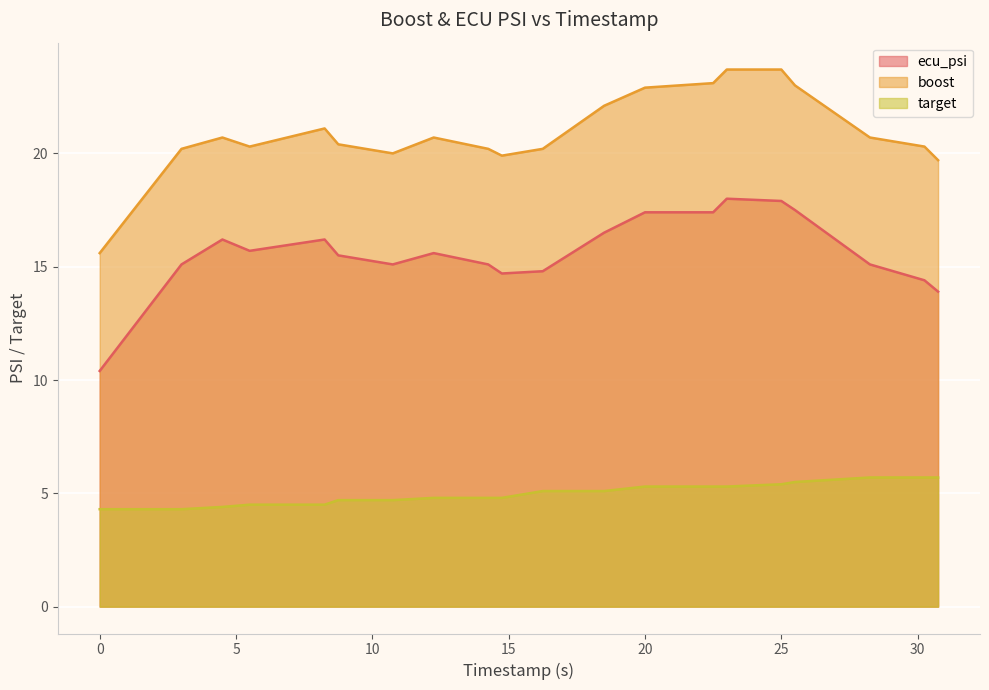

At 12.25, list the series in order from largest to smallest.

boost, ecu_psi, target